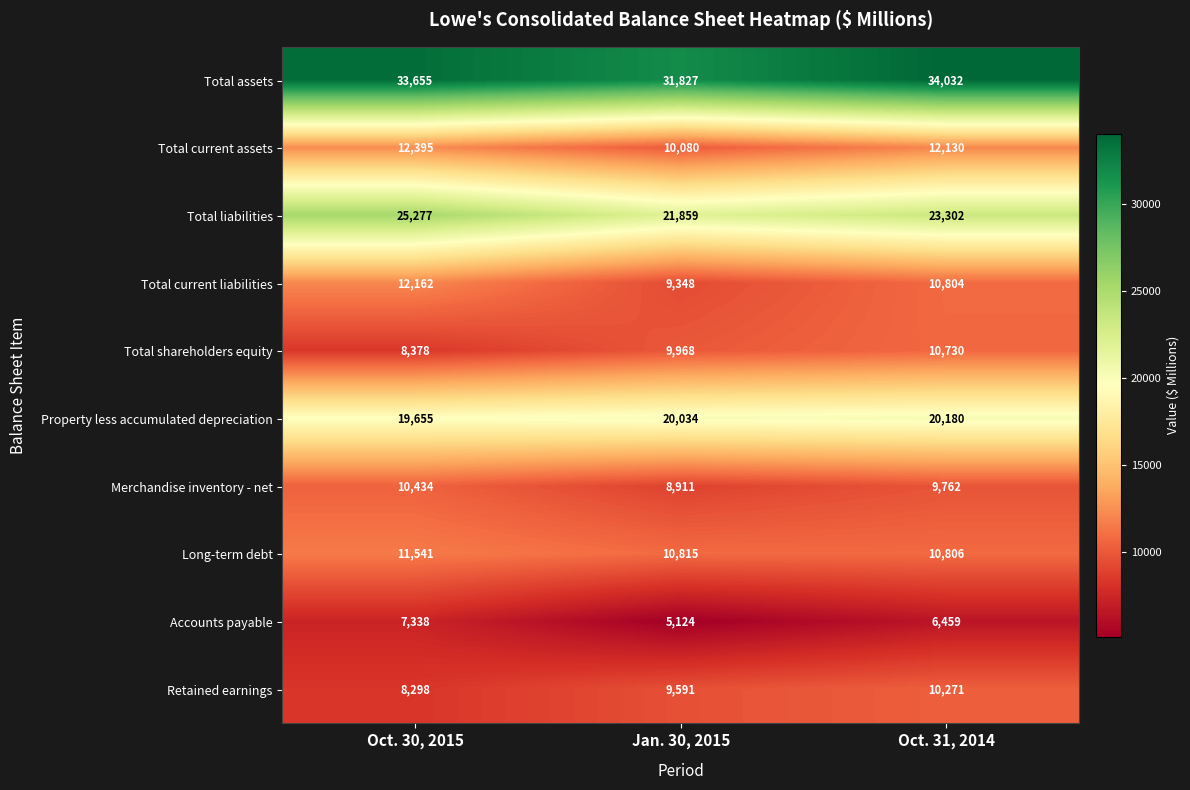

What is the spread (max minus min) of values at Oct. 31, 2014?

27573